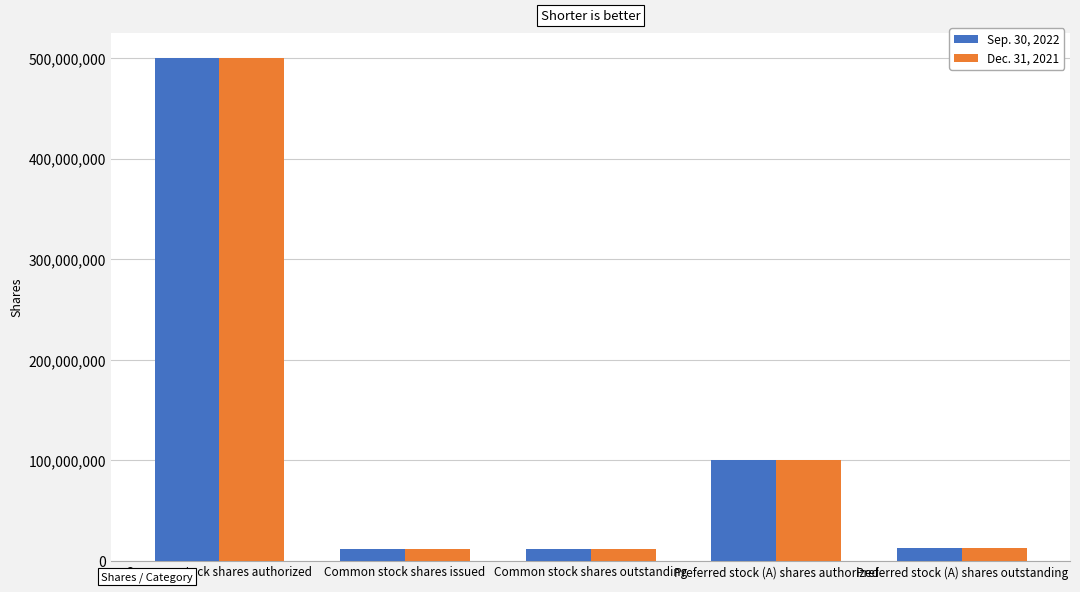

The value of Sep. 30, 2022 at Preferred stock (A) shares authorized is 142232928. True or false?

False